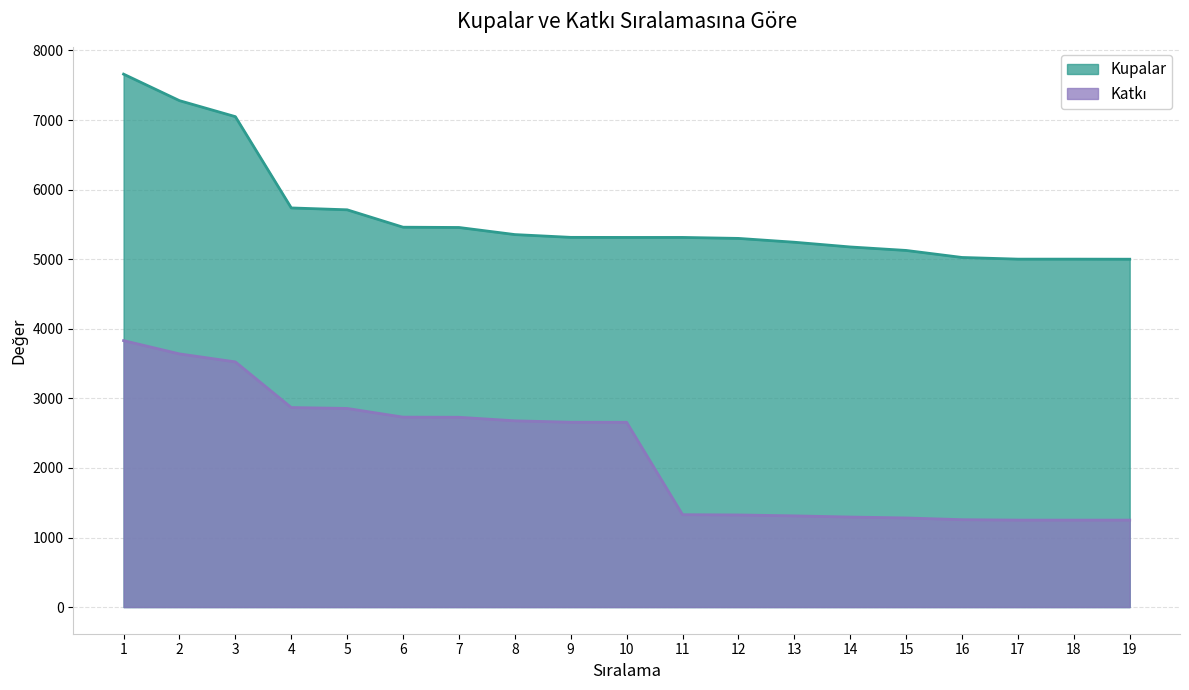

What is the sum of the Katkı values at 16 and 4?

4124